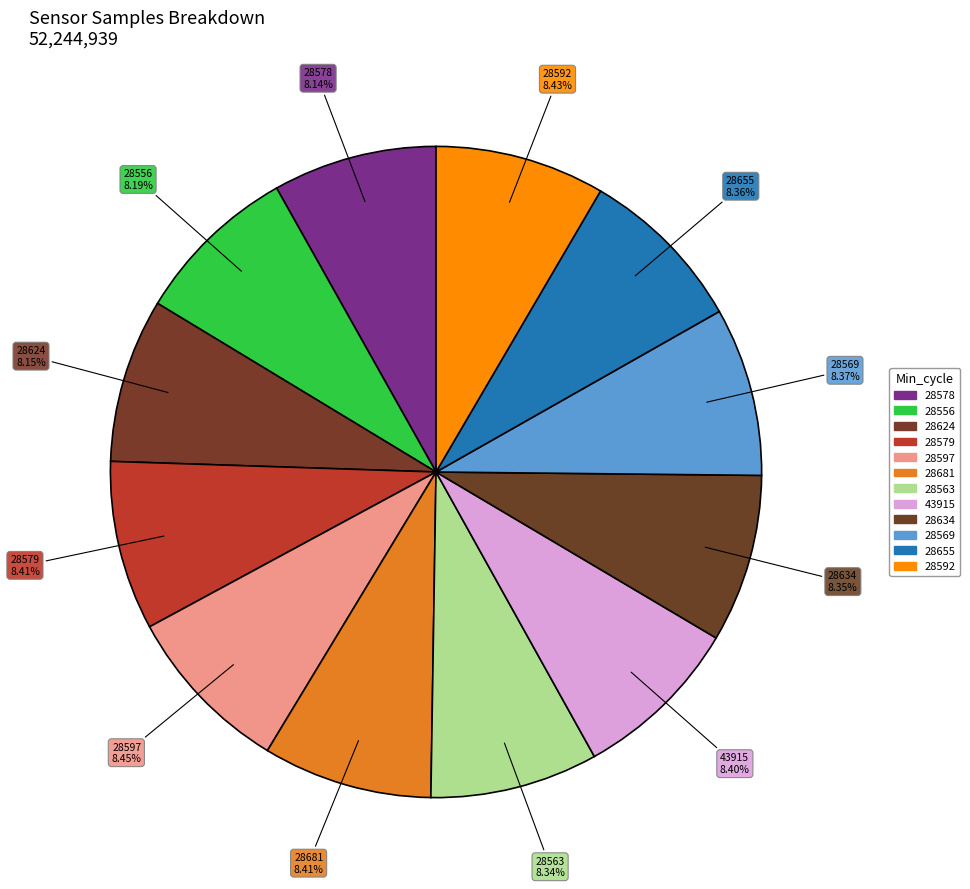

The 43915 slice represents 3% of the pie. True or false?

False